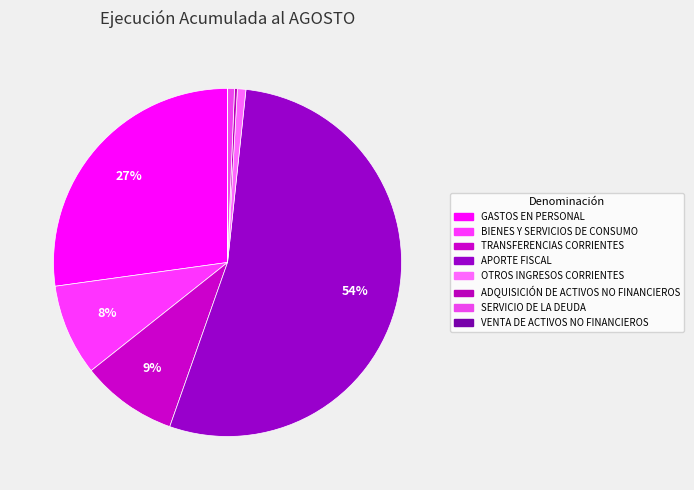

To the nearest percent, what is the difference between the OTROS INGRESOS CORRIENTES and TRANSFERENCIAS CORRIENTES slice percentages?

8%